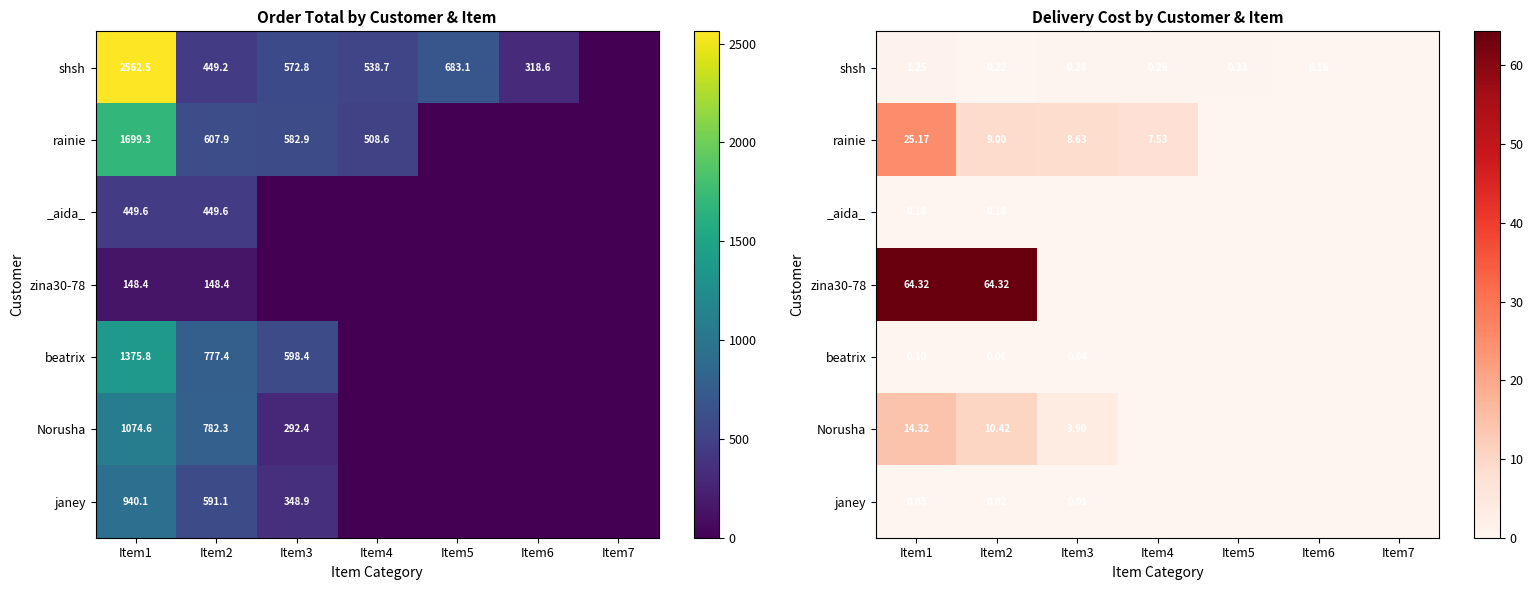

Which has a higher value, Item7 or Item6?

Item6